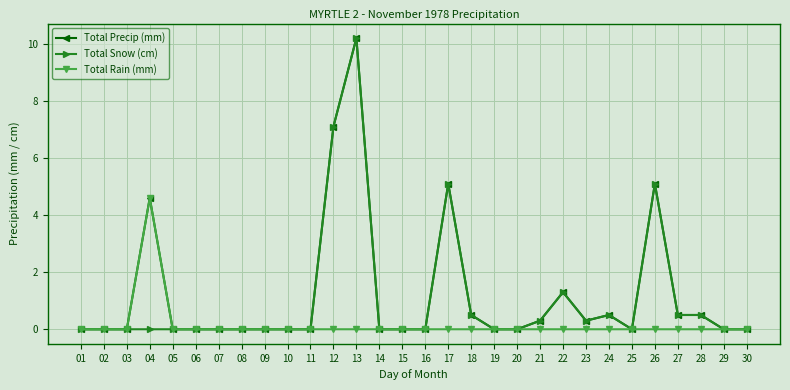

What is the highest value of the Total Rain (mm) series?

4.6